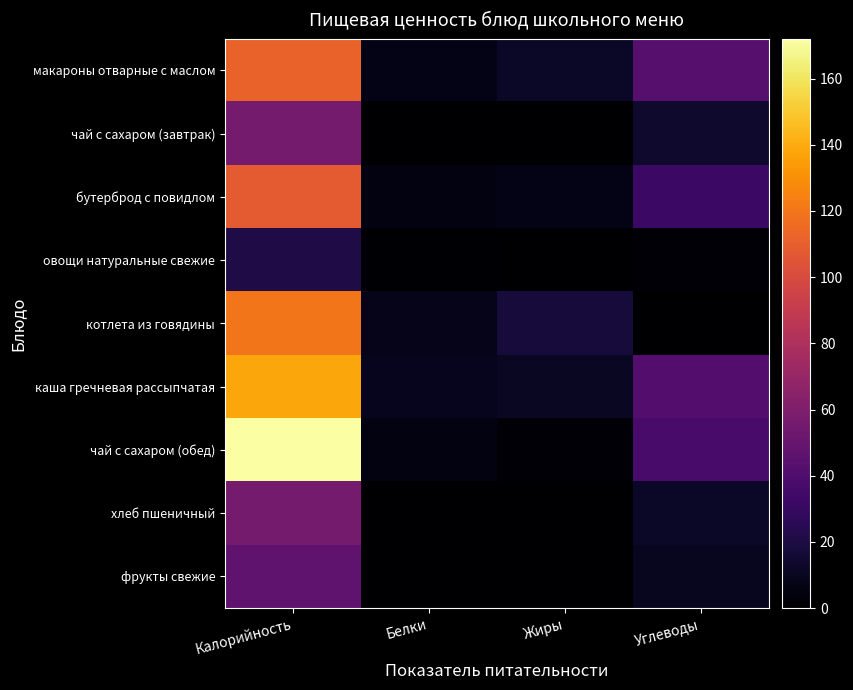

Rank the series by their maximum value, from highest to lowest.

чай с сахаром (обед), каша гречневая рассыпчатая, котлета из говядины, макароны отварные с маслом, бутерброд с повидлом, чай с сахаром (завтрак), хлеб пшеничный, фрукты свежие, овощи натуральные свежие